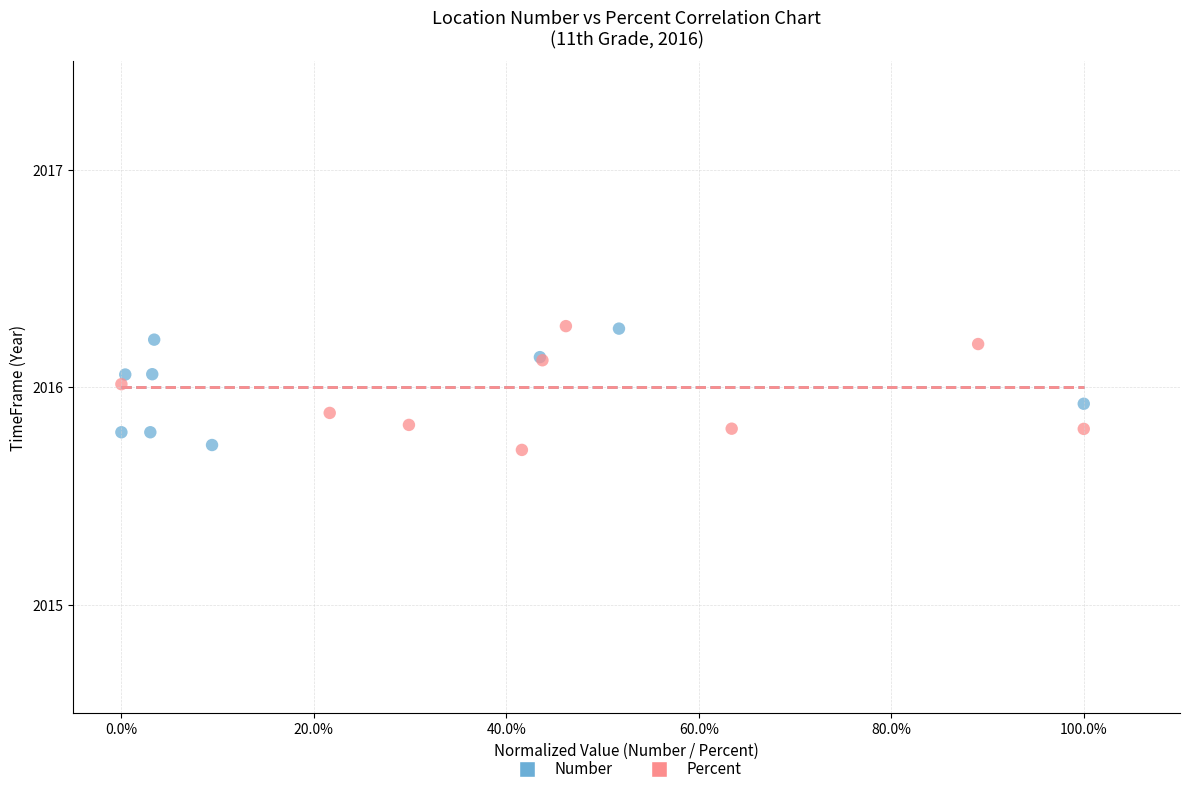

What are all the series names shown in the legend?

Number, Percent